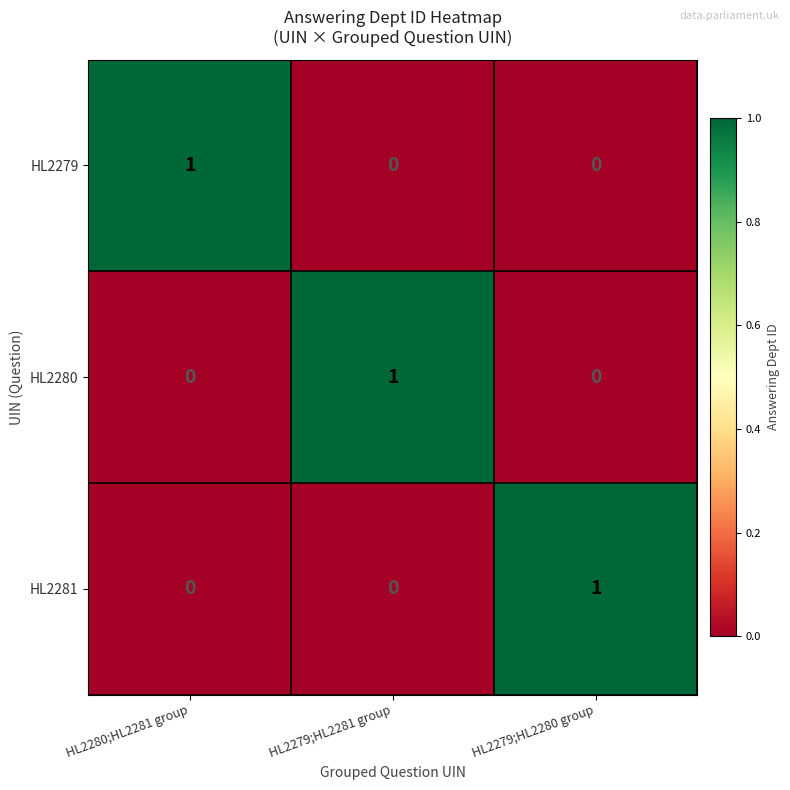

Count the HL2279 values in the range 0 to 1.

3